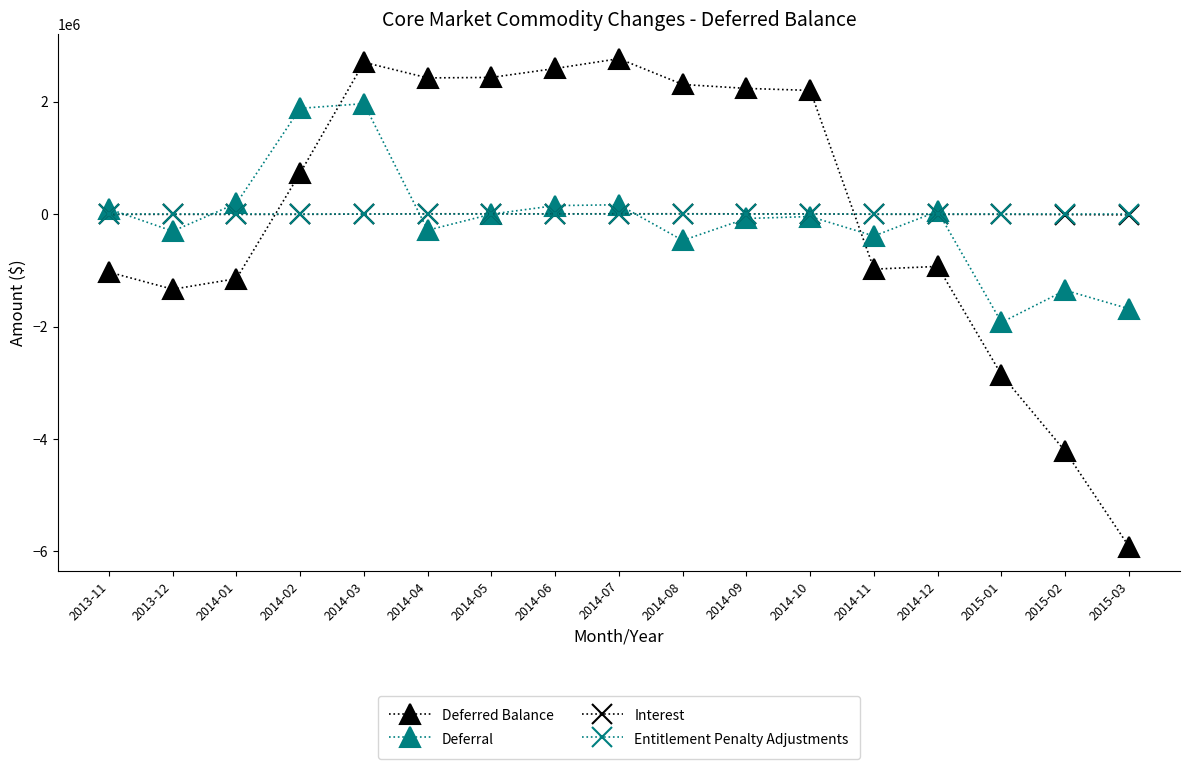

The value of Deferred Balance at 2015-02 is -4217784.9. True or false?

True